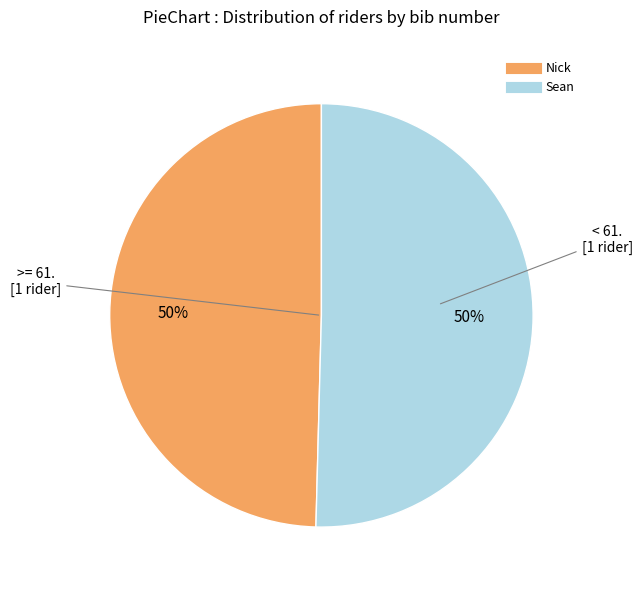

True or false: Sean accounts for 50% of the total.

True